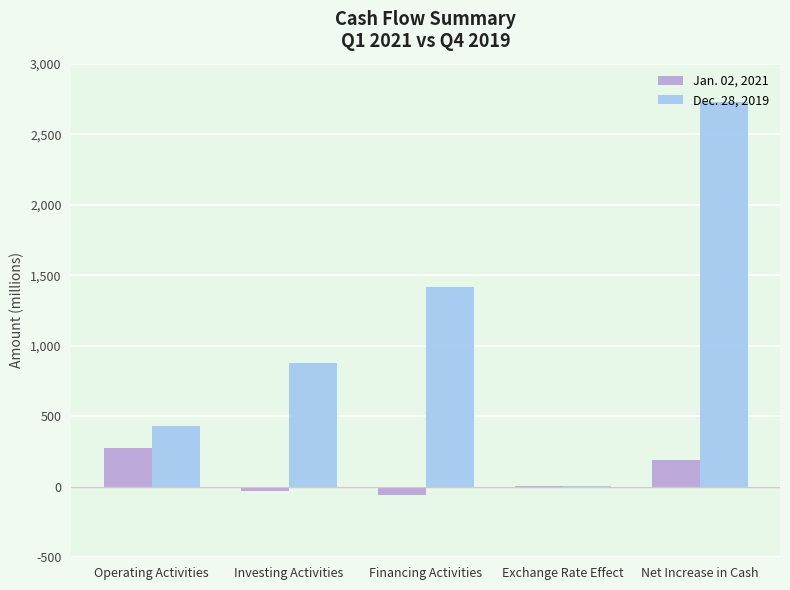

Which category has the highest value across all series?

Net Increase in Cash